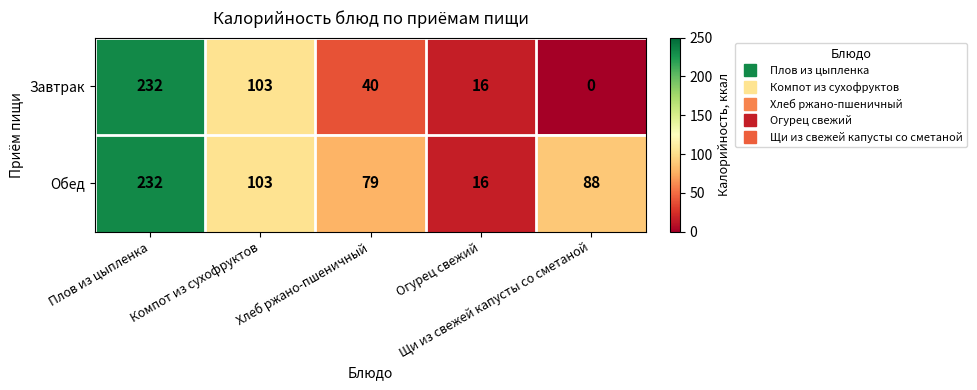

List the series in order of their overall mean, highest first.

Обед, Завтрак